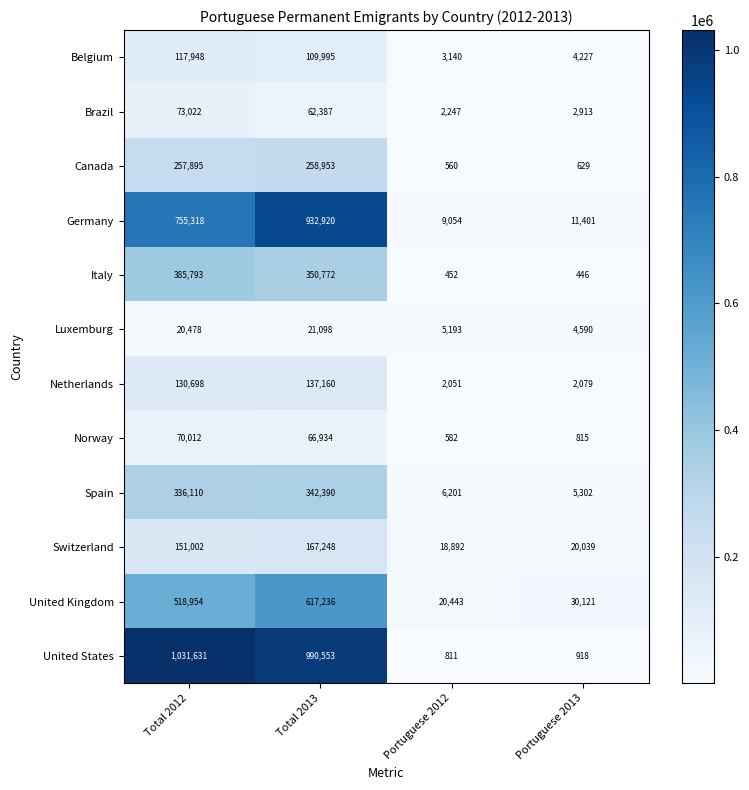

The Brazil series shows 2247 at Portuguese 2012. True or false?

True